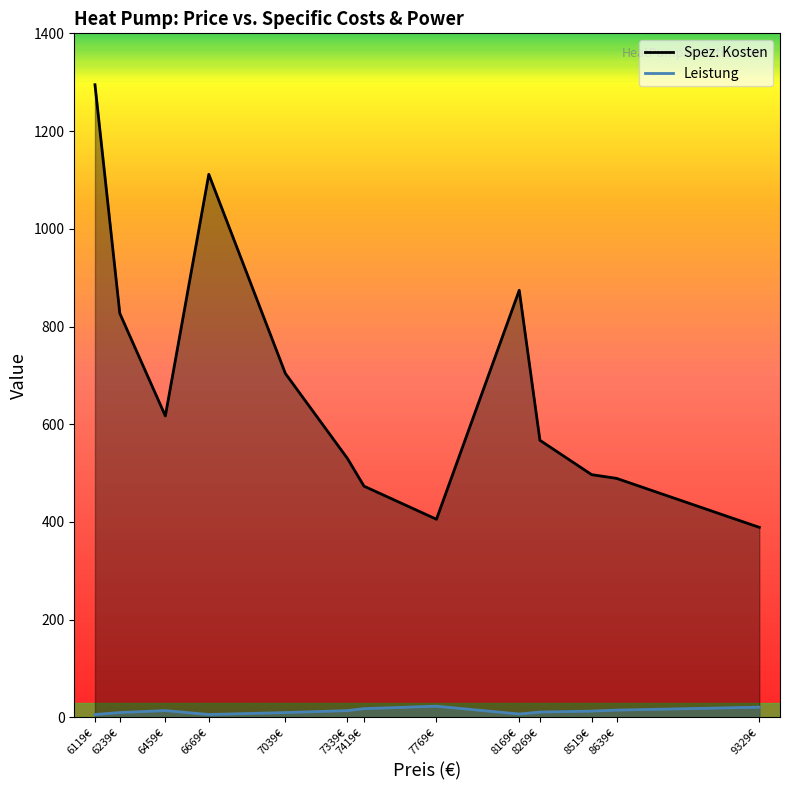

How many lines are shown in the chart?

2